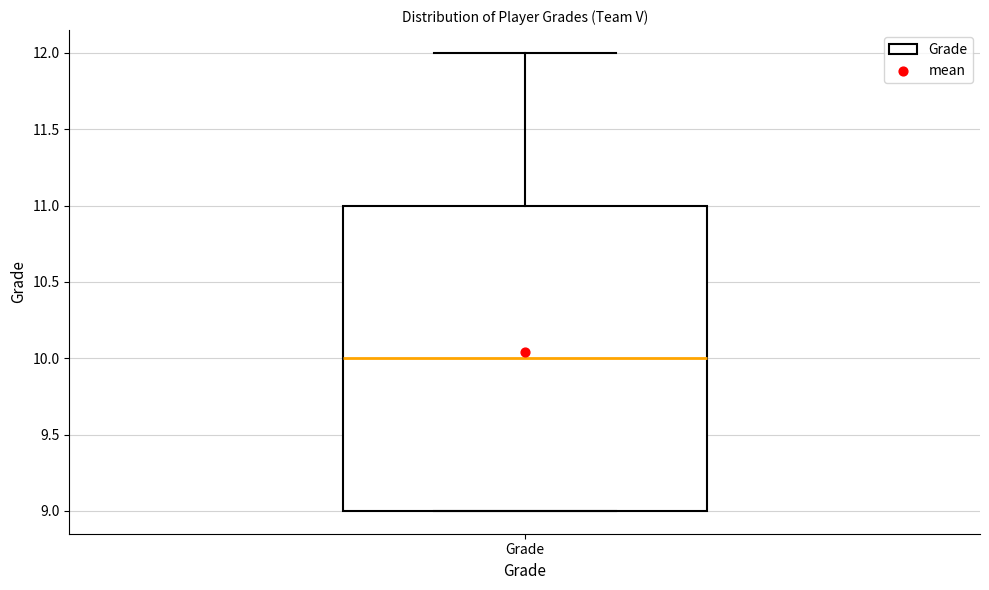

Where does the median line of the box for Grade sit on the y-axis? The values are not printed on the chart, so give them approximately, as read against the axis.

10